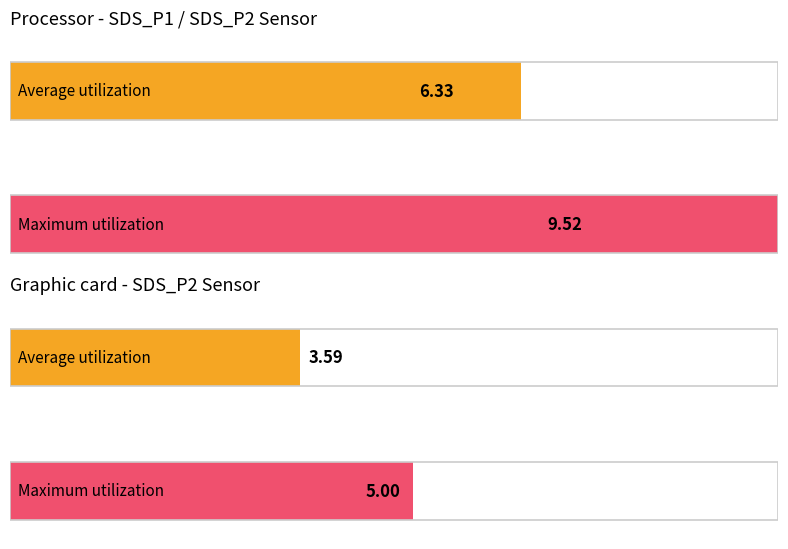

Rank the series by their maximum value, from highest to lowest.

Maximum utilization, Average utilization